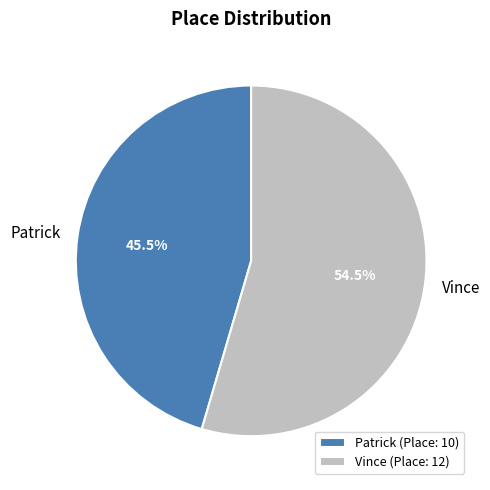

True or false: Patrick accounts for 32% of the total.

False